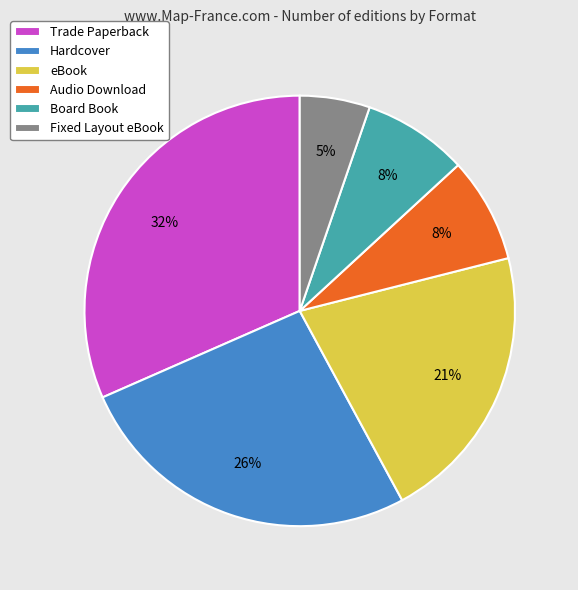

What is the smallest slice in the pie chart?

Fixed Layout eBook